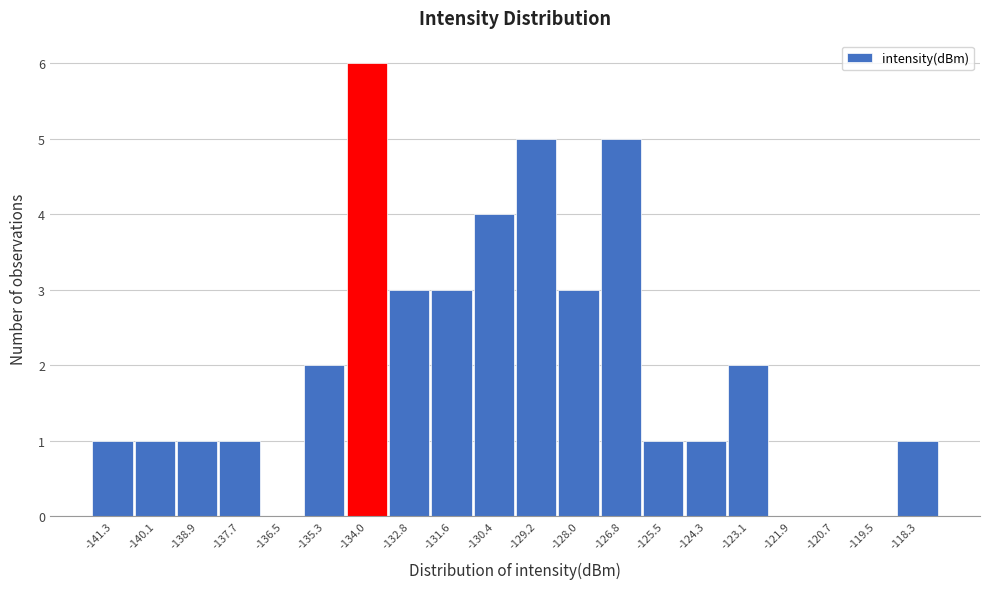

Reading left to right, transcribe this chart: for each bar, give the range it covers on the x-axis and its height. Neither the bar edges nor the heights are printed on the chart, so give them approximately, as read against the axes.

-142.0 to -140.8: 1
-140.8 to -139.6: 1
-139.6 to -138.2: 1
-138.2 to -137.0: 1
-137.0 to -135.8: 0
-135.8 to -134.6: 2
-134.6 to -133.4: 6
-133.4 to -132.2: 3
-132.2 to -131.0: 3
-131.0 to -129.8: 4
-129.8 to -128.6: 5
-128.6 to -127.4: 3
-127.4 to -126.2: 5
-126.2 to -125.0: 1
-125.0 to -123.8: 1
-123.8 to -122.6: 2
-122.6 to -121.2: 0
-121.2 to -120.0: 0
-120.0 to -118.8: 0
-118.8 to -117.6: 1